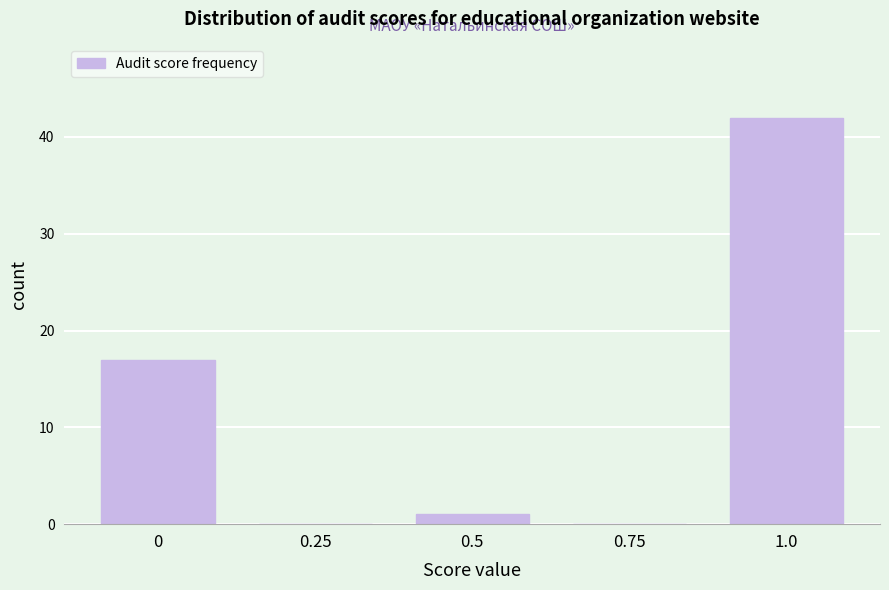

Reading left to right, list all the values displayed in this chart.

0=17	0.25=0	0.5=1	0.75=0	1.0=42